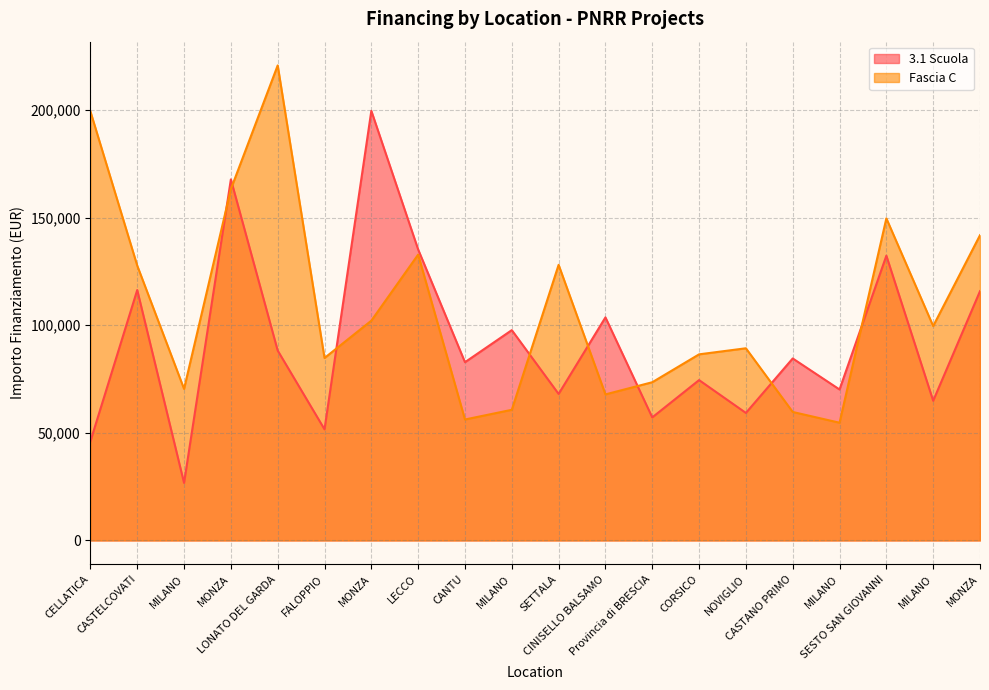

What is the average value of the Fascia C series?

108407.9